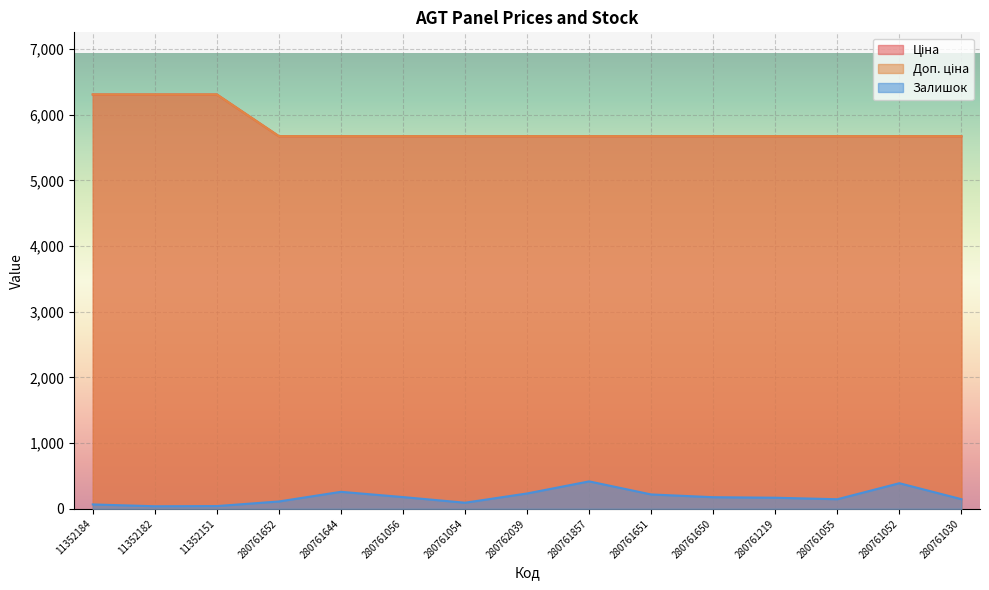

Rank the series by their maximum value, from highest to lowest.

Ціна, Доп. ціна, Залишок